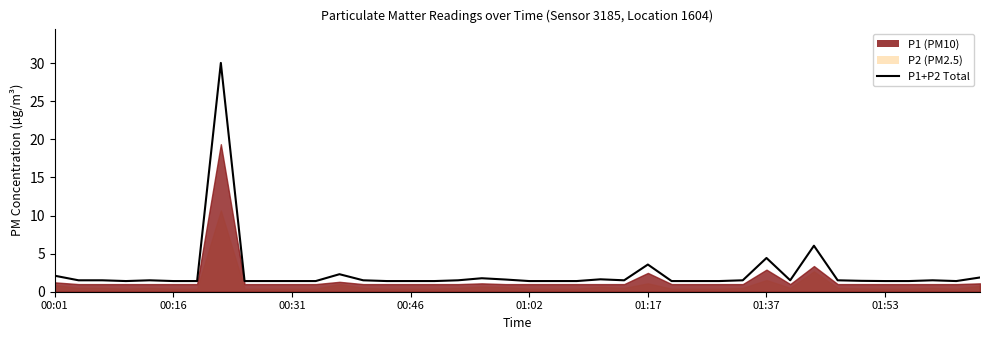

The value at 01:37 is 1.0. True or false?

False